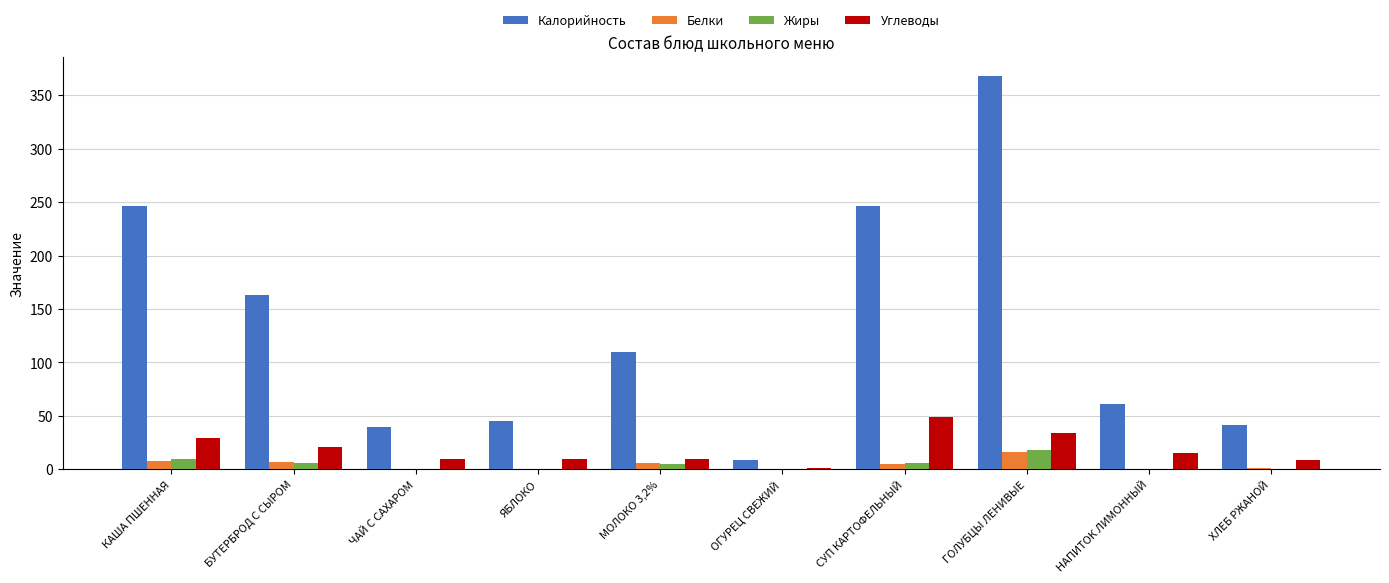

The Калорийность series shows 367.5 at ГОЛУБЦЫ ЛЕНИВЫЕ. True or false?

True